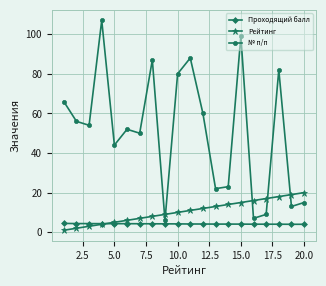

What is the average value of the Рейтинг series?

10.5